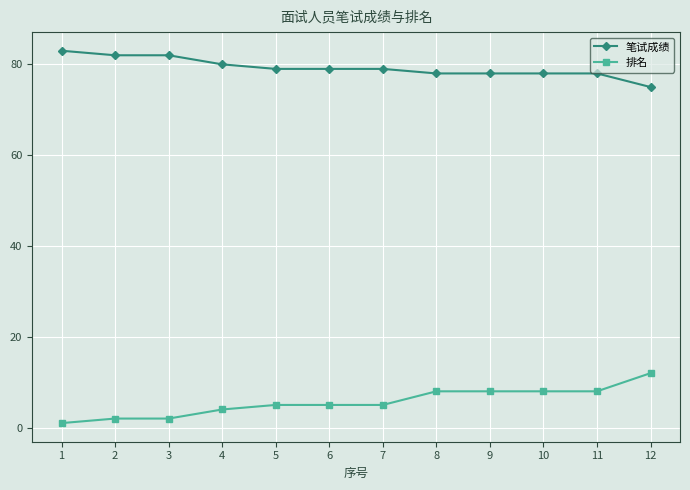

True or false: 排名 and 笔试成绩 intersect in this chart.

False